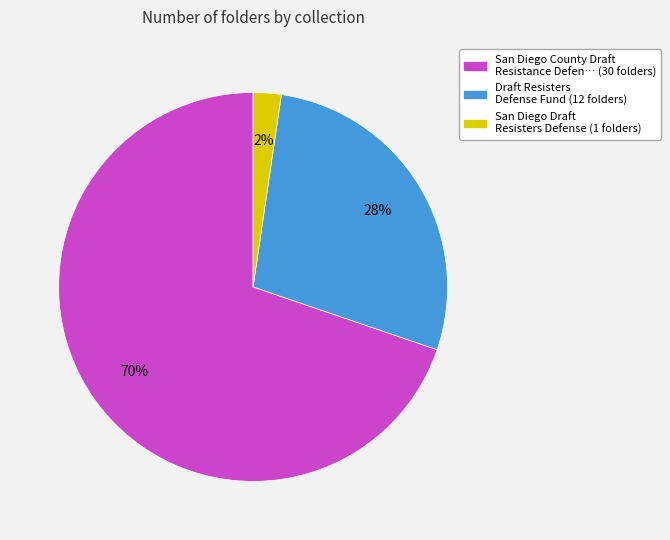

To the nearest percent, what is the average slice percentage?

33%